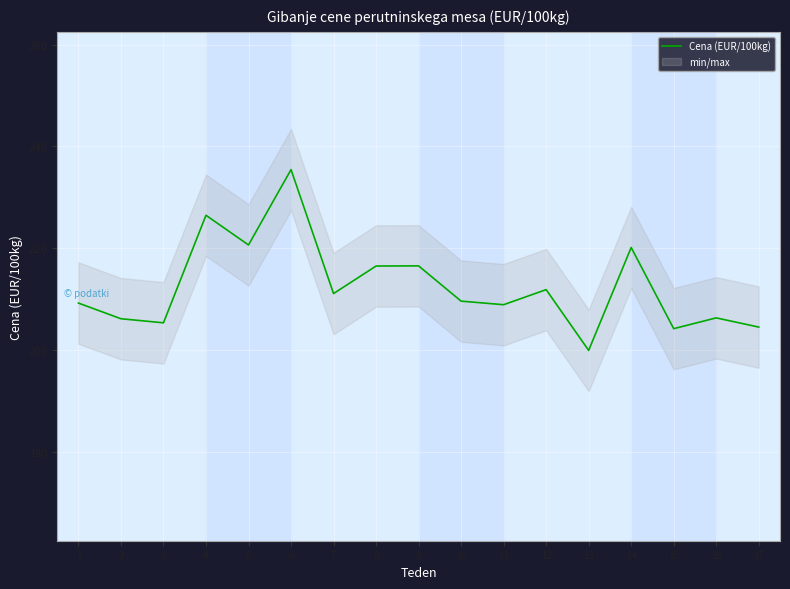

Where is the first local maximum?

4